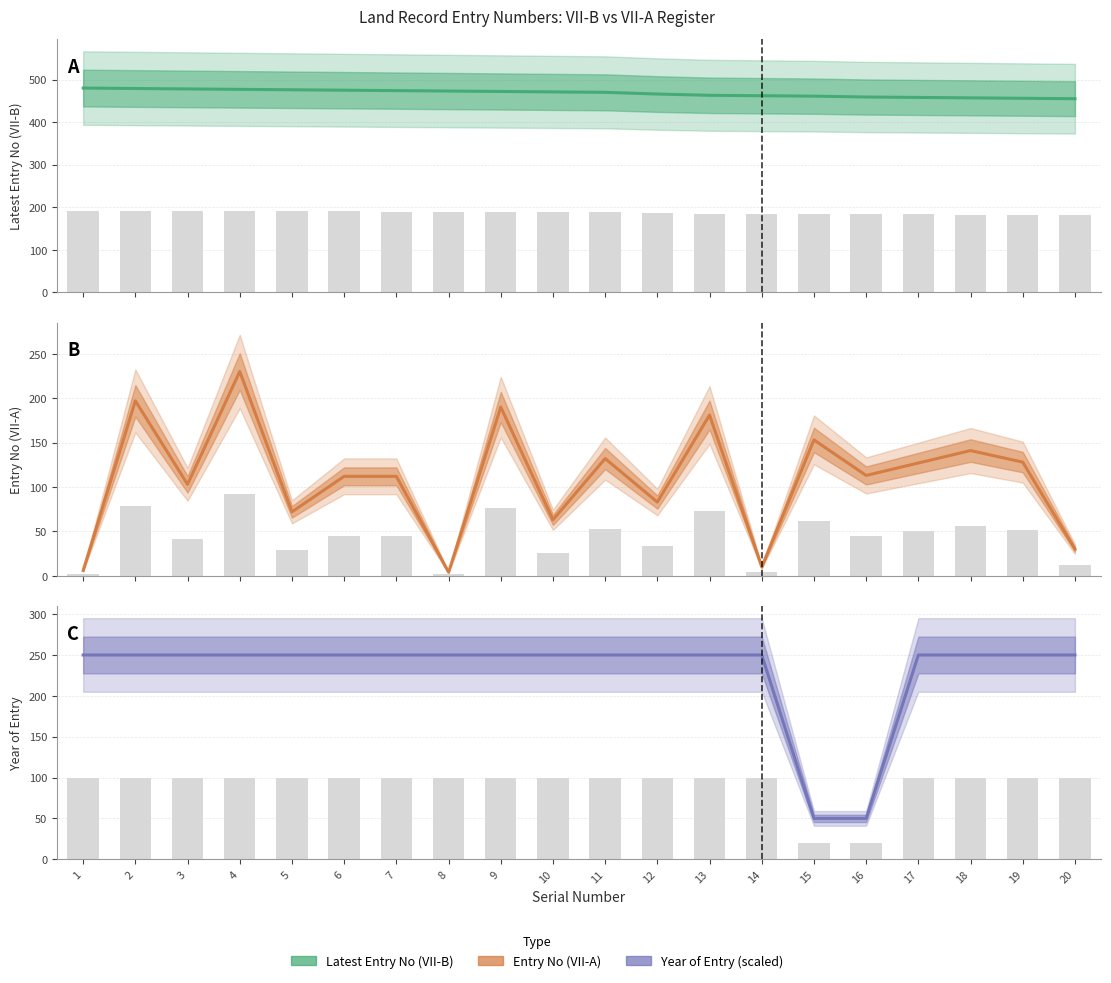

Reading right to left, what are all the values shown in this chart?

Latest Entry No (VII-B): 20=455.0	19=456.0	18=457.0	17=458.0	16=459.0	15=461.0	14=462.0	13=463.0	12=466.0	11=470.0	10=471.0	9=472.0	8=473.0	7=474.0	6=475.0	5=476.0	4=477.0	3=478.0	2=479.0	1=480.0
Latest Entry No (VII-B) bars: 20=182.0	19=182.4	18=182.8	17=183.2	16=183.6	15=184.4	14=184.8	13=185.2	12=186.4	11=188.0	10=188.4	9=188.8	8=189.2	7=189.6	6=190.0	5=190.4	4=190.8	3=191.2	2=191.6	1=192.0
Entry No (VII-A): 20=30.0	19=128.0	18=141.0	17=127.0	16=113.0	15=153.0	14=10.0	13=181.0	12=83.0	11=132.0	10=63.0	9=190.0	8=4.0	7=112.0	6=112.0	5=72.0	4=230.0	3=103.0	2=197.0	1=6.0
Entry No (VII-A) bars: 20=12.0	19=51.2	18=56.4	17=50.8	16=45.2	15=61.2	14=4.0	13=72.4	12=33.2	11=52.8	10=25.2	9=76.0	8=1.6	7=44.8	6=44.8	5=28.8	4=92.0	3=41.2	2=78.8	1=2.4
Year of Entry: 20=250.0	19=250.0	18=250.0	17=250.0	16=50.0	15=50.0	14=250.0	13=250.0	12=250.0	11=250.0	10=250.0	9=250.0	8=250.0	7=250.0	6=250.0	5=250.0	4=250.0	3=250.0	2=250.0	1=250.0
Year of Entry bars: 20=100.0	19=100.0	18=100.0	17=100.0	16=20.0	15=20.0	14=100.0	13=100.0	12=100.0	11=100.0	10=100.0	9=100.0	8=100.0	7=100.0	6=100.0	5=100.0	4=100.0	3=100.0	2=100.0	1=100.0